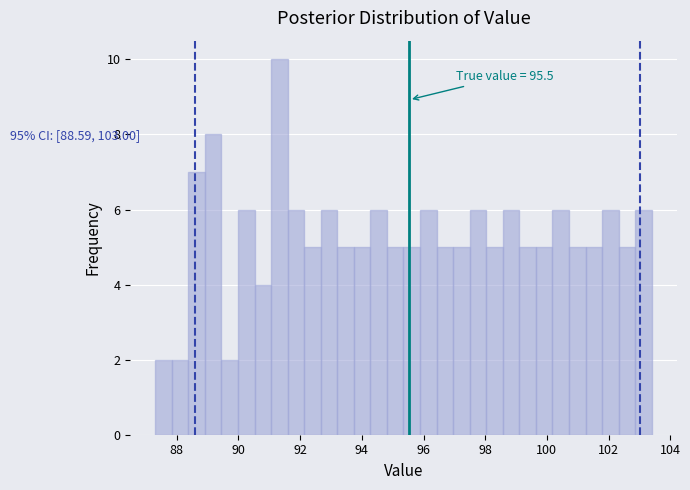

Read against the x-axis, roughly where is the centre of the tallest bar?

91.4